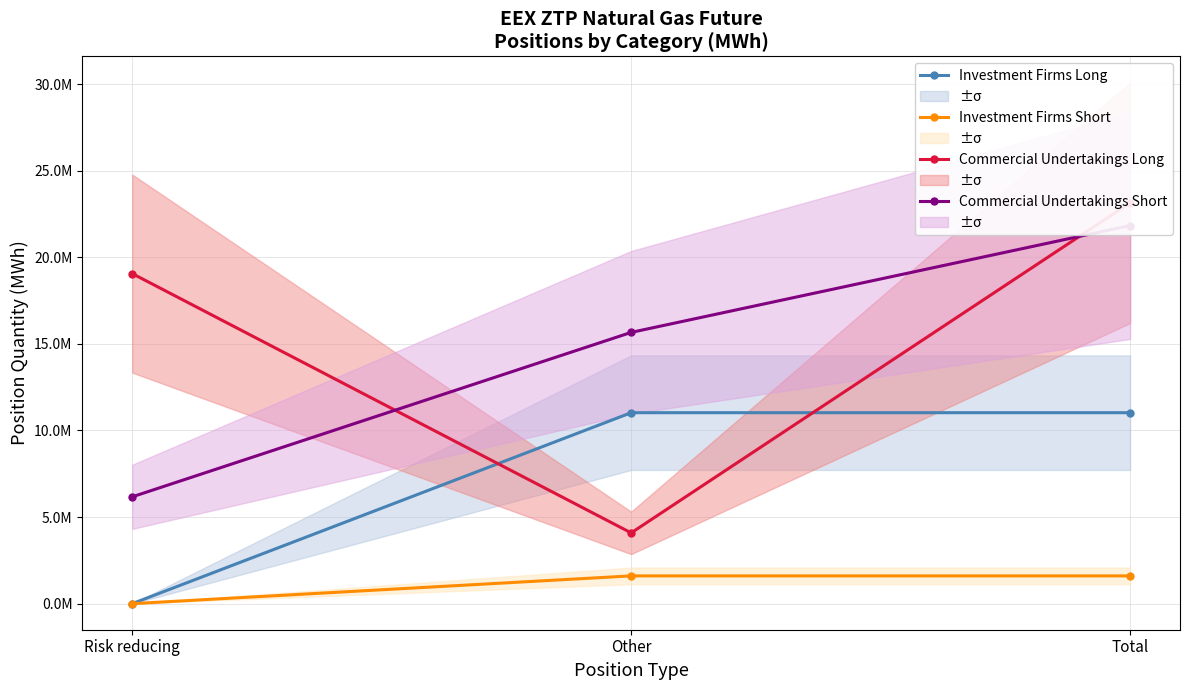

How many values in Investment Firms Long are above zero?

2